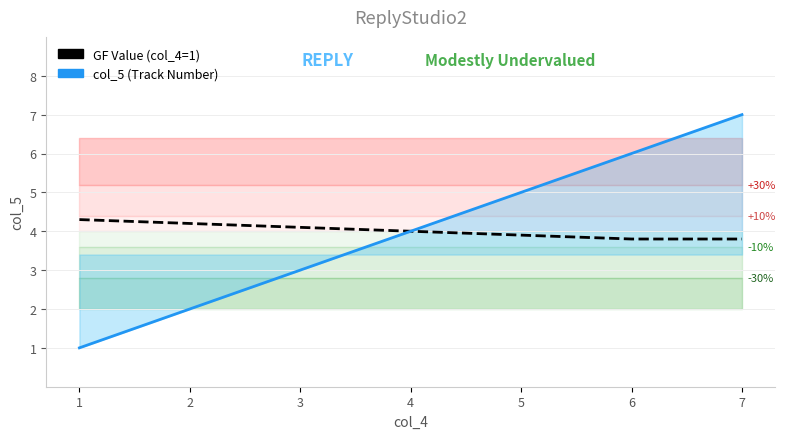

True or false: GF Value (col_4=1) and col_5 (Track Number) intersect in this chart.

False